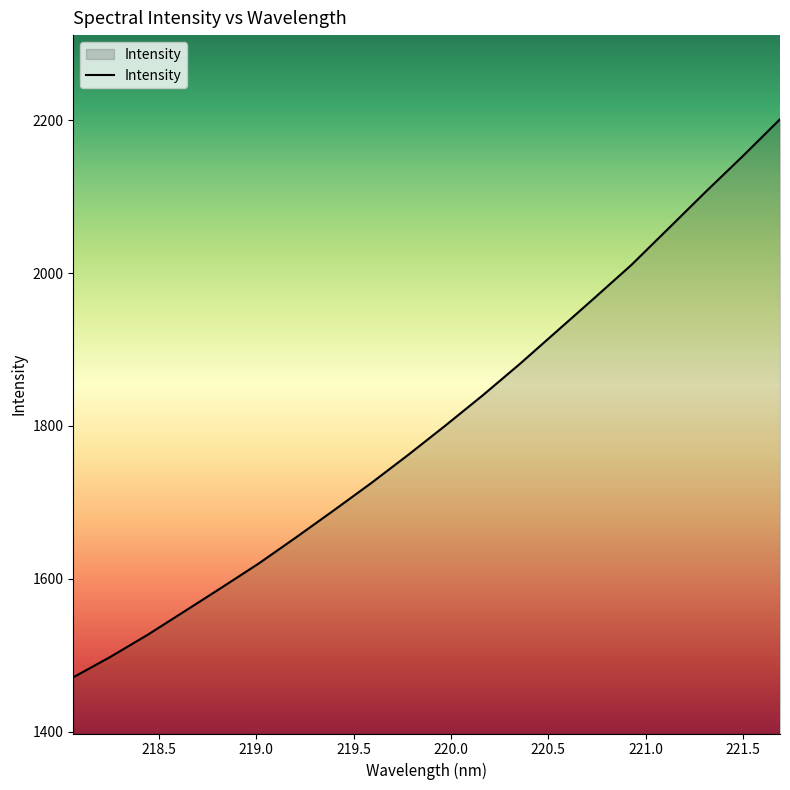

What is the difference between the maximum and minimum values?

730.2